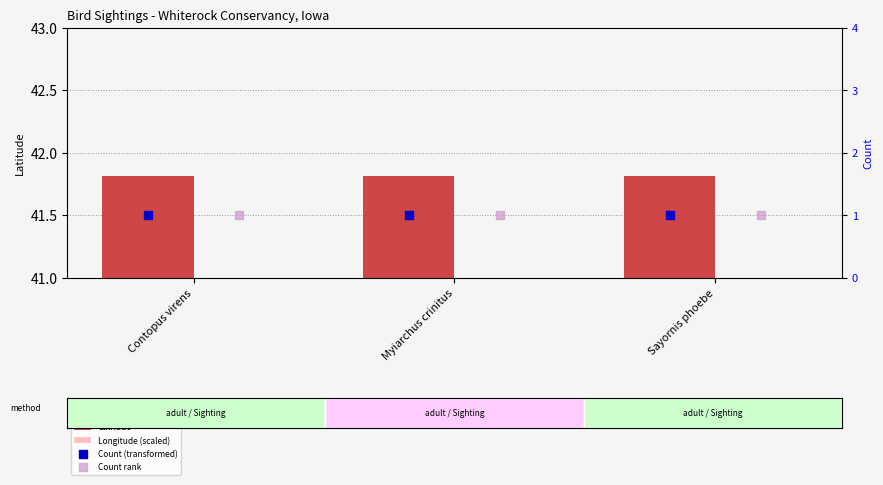

At which category is the sum across all series the highest?

Contopus virens